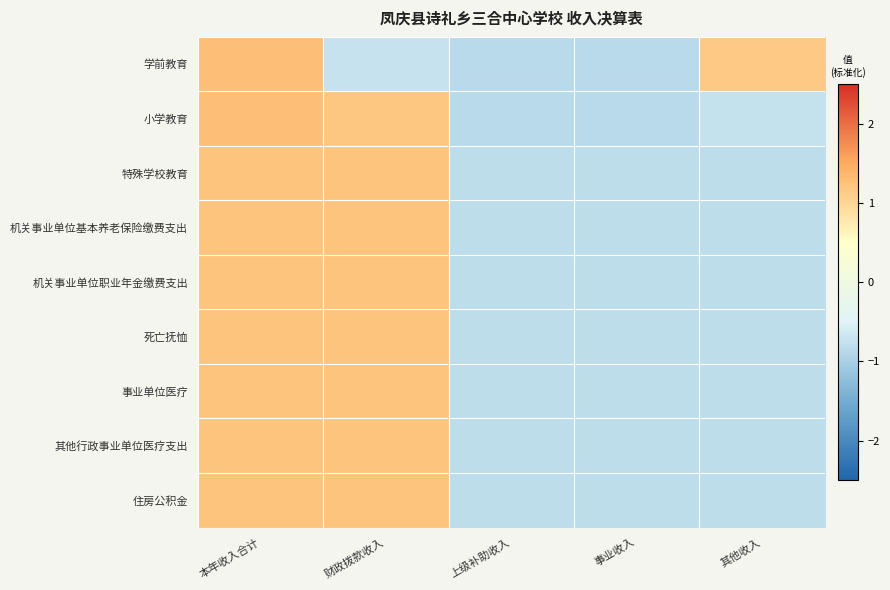

Count the number of data series in this chart.

9